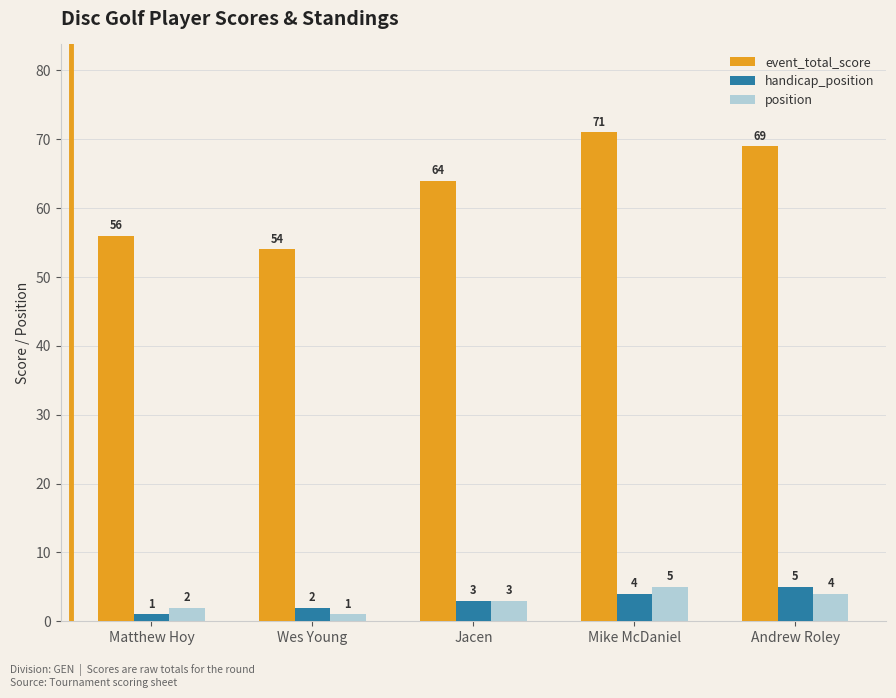

Reading right to left, transcribe all the data shown in this chart.

event_total_score: 69	71	64	54	56
handicap_position: 5	4	3	2	1
position: 4	5	3	1	2